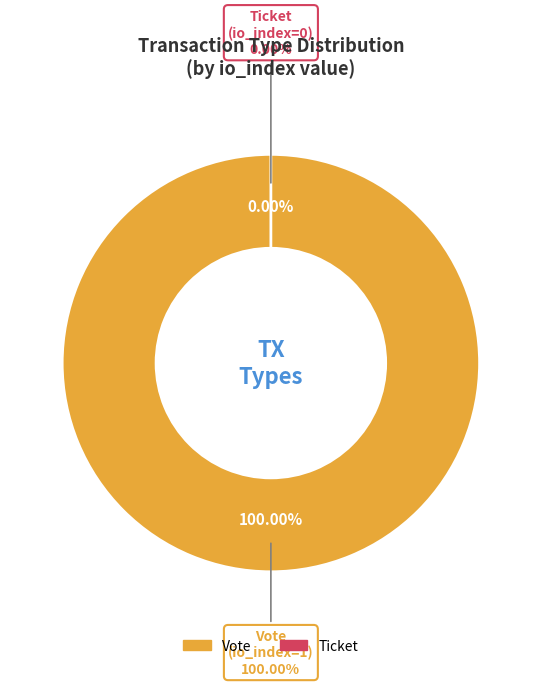

What is the change in value from Vote to Ticket?

-1